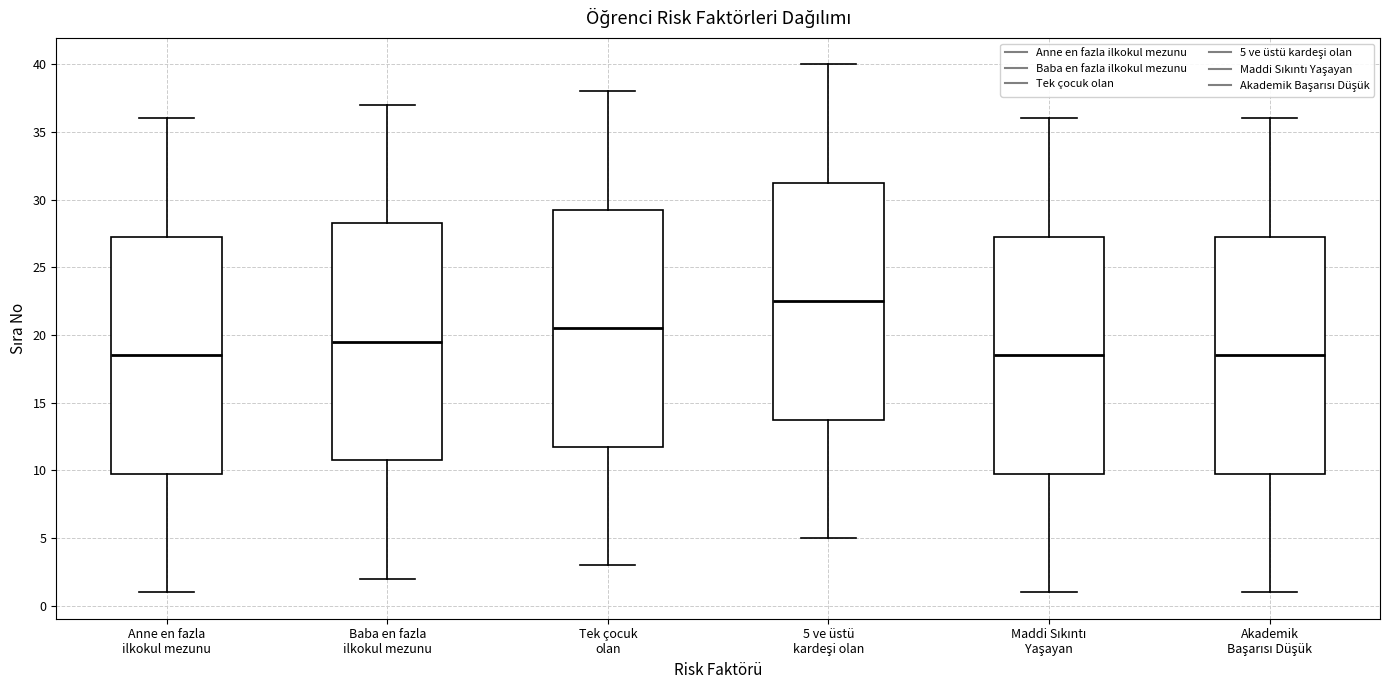

Where is the upper edge of the box for Baba en fazla ilkokul mezunu on the y-axis? The values are not printed on the chart, so give them approximately, as read against the axis.

28.5